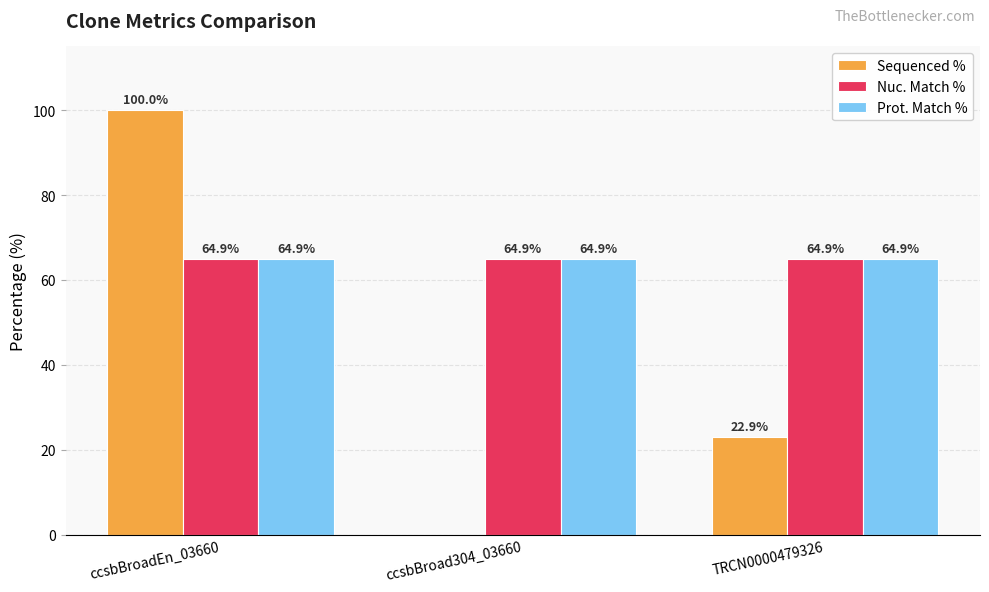

Are the bars horizontal?

No